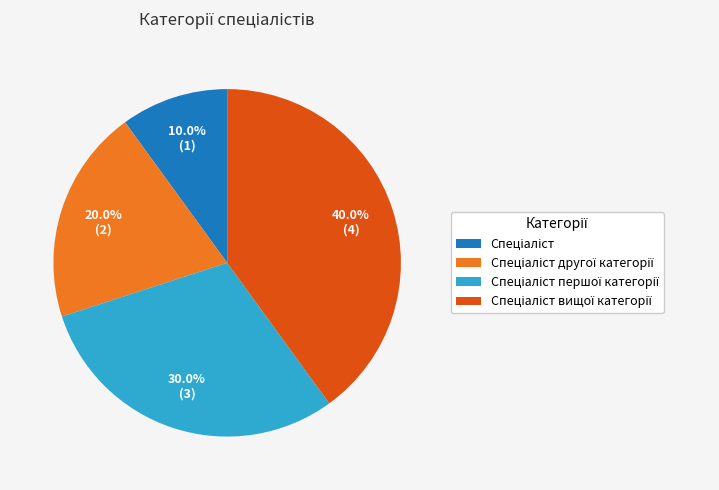

Is there any slice that represents more than half of the pie?

No